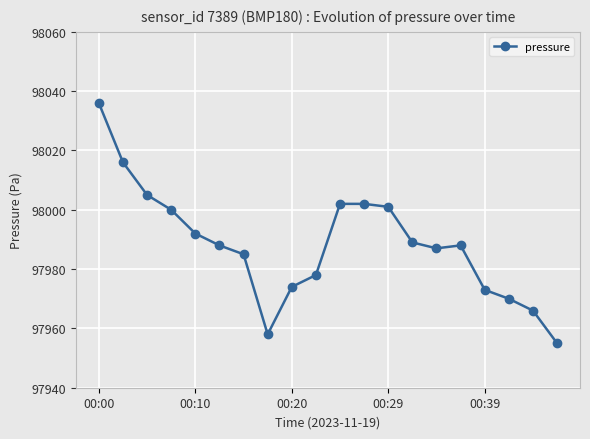

What is the minimum value shown in the chart?

97955